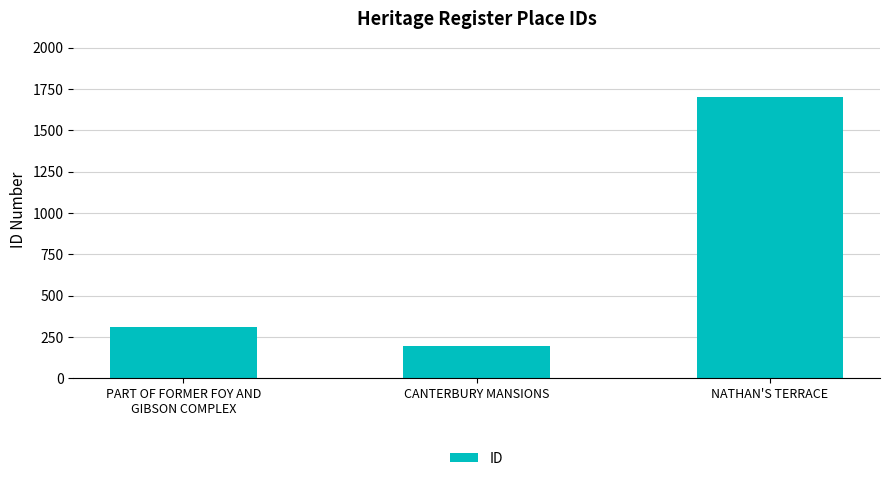

What is the ratio of the value at CANTERBURY MANSIONS to the value at PART OF FORMER FOY AND
GIBSON COMPLEX?

0.6